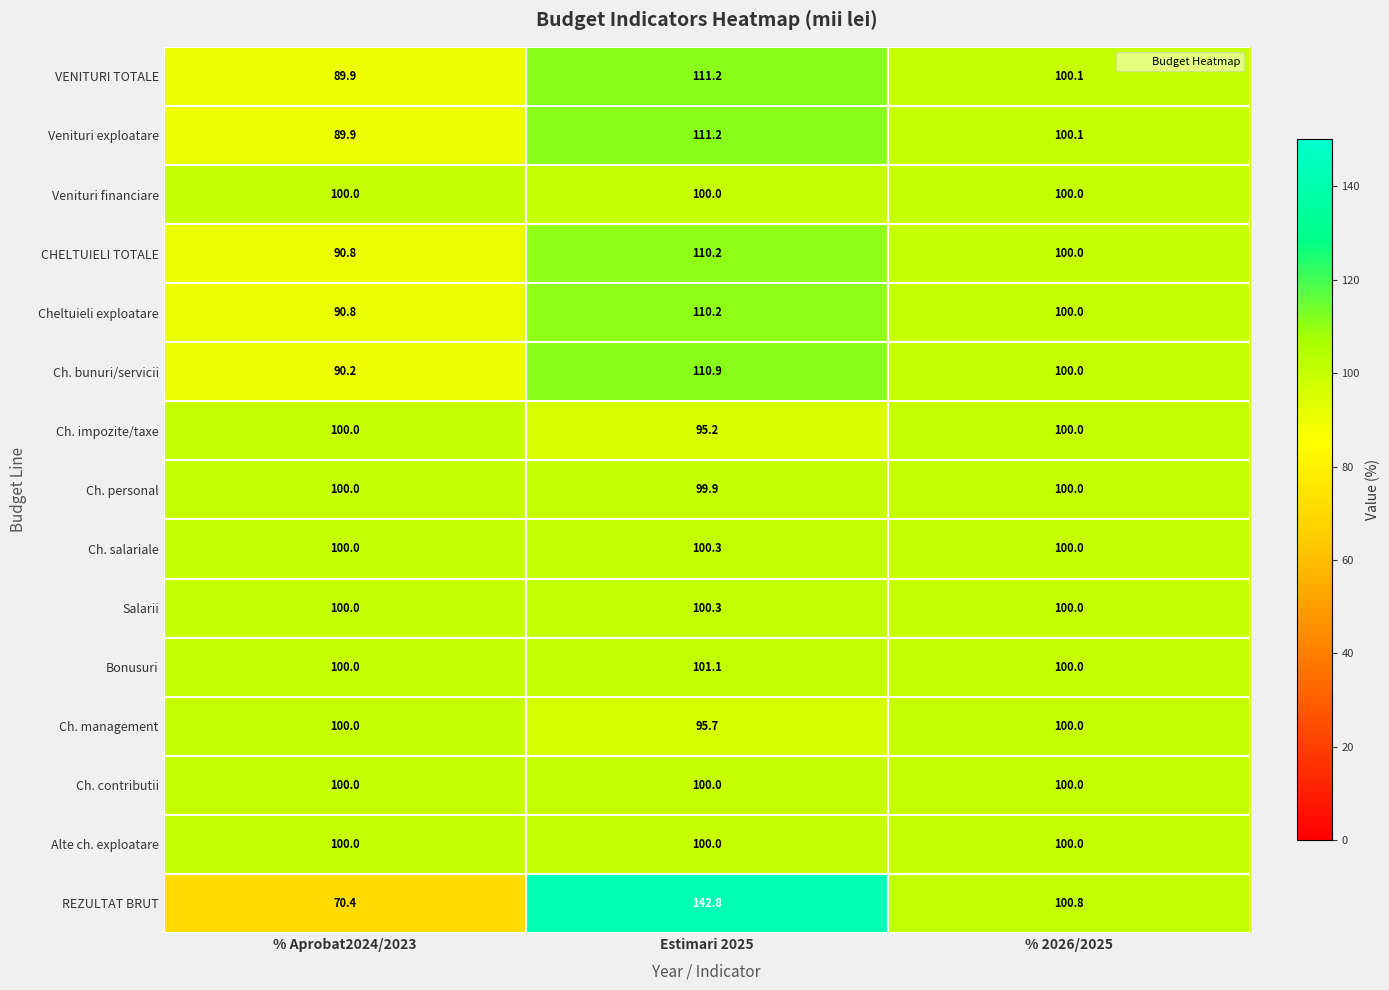

What is the total value across all series at % Aprobat2024/2023?

1422.0